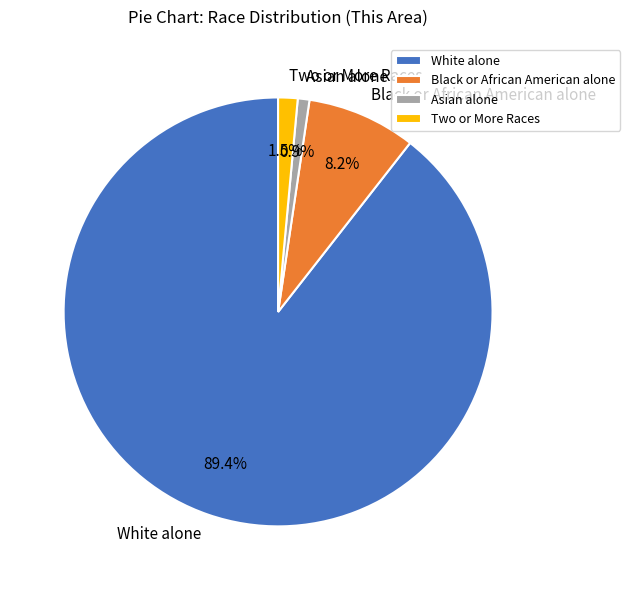

Which slice is the smallest?

Asian alone